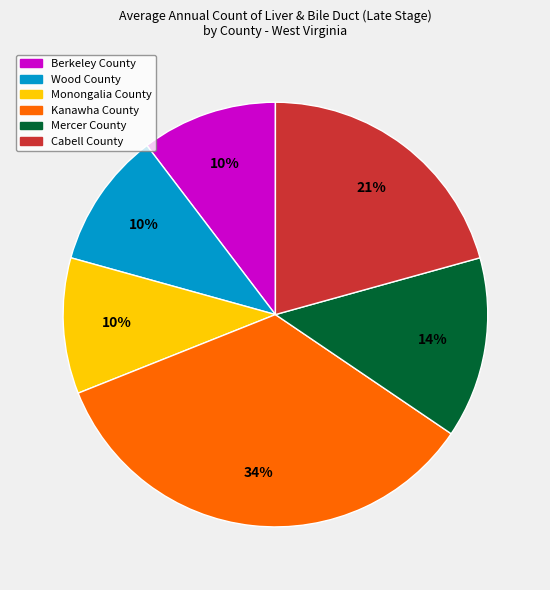

True or false: Kanawha County accounts for 34% of the total.

True